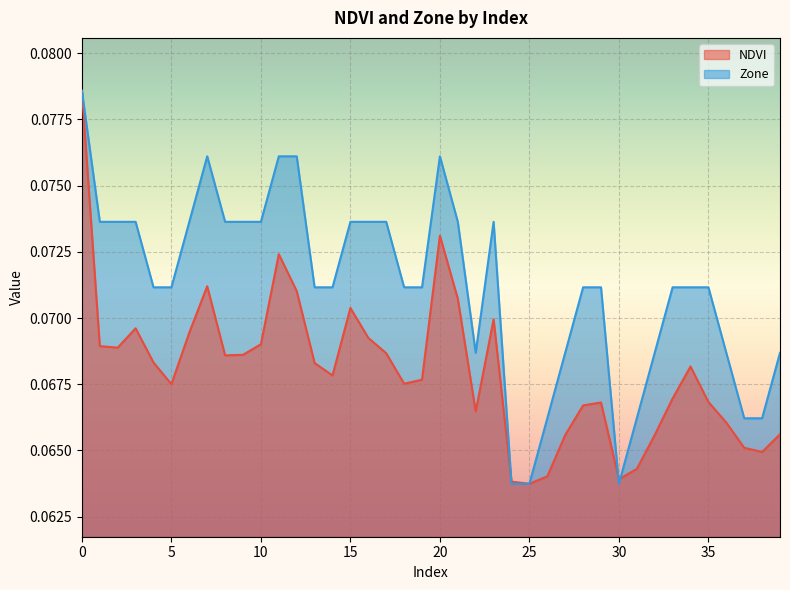

The value of Zone at 25 is 0.1. True or false?

True